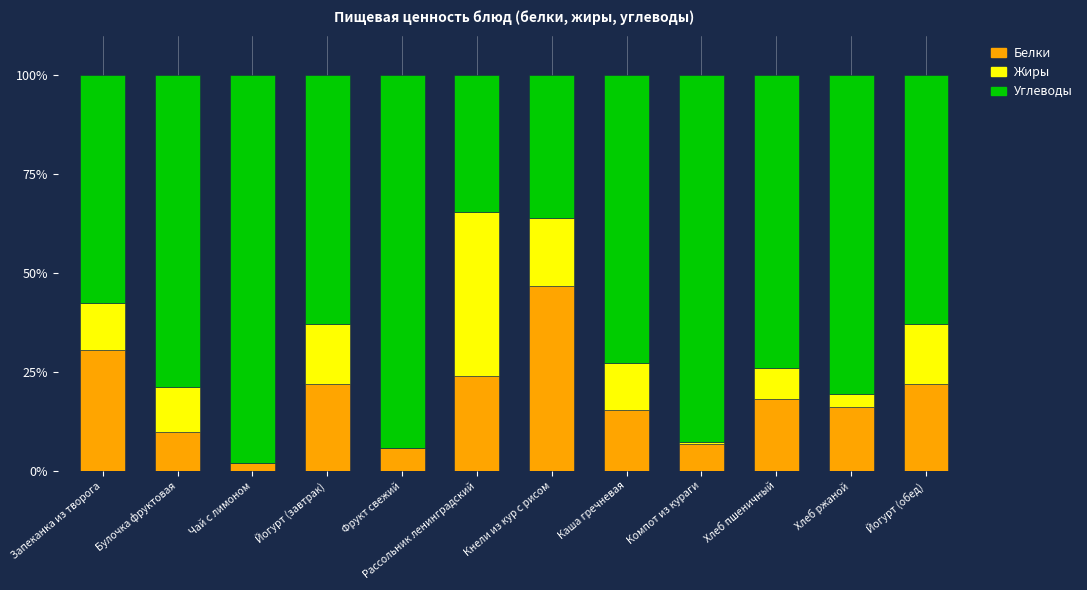

The value of Белки at Запеканка из творога is 47.2. True or false?

False